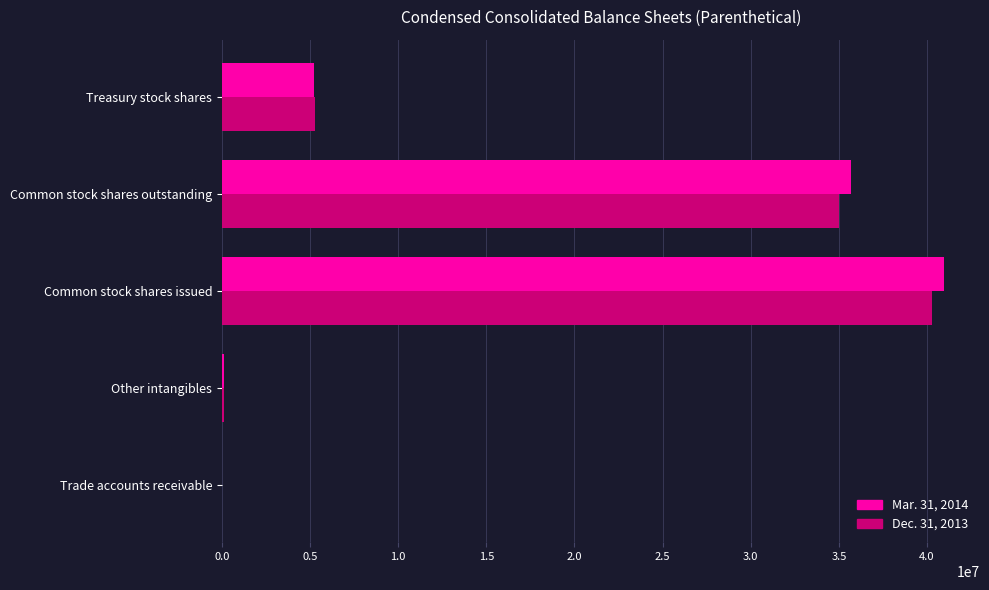

At which label does Mar. 31, 2014 reach its peak?

Common stock shares issued